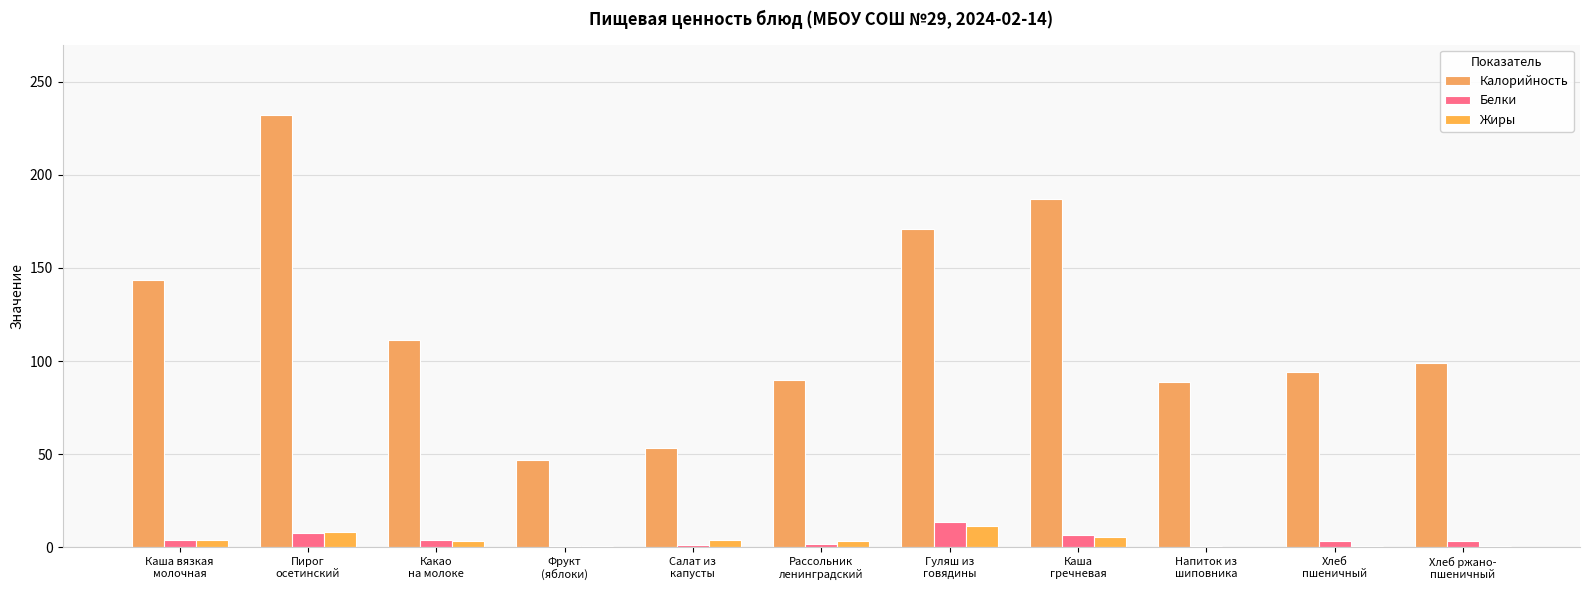

Does the chart contain stacked bars?

No